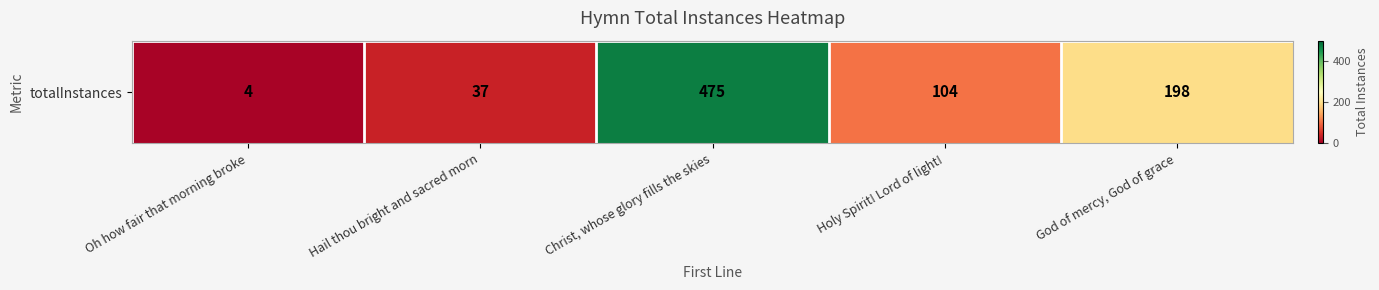

Reading left to right, transcribe all the data shown in this chart.

Oh how fair that morning broke=4	Hail thou bright and sacred morn=37	Christ, whose glory fills the skies=475	Holy Spirit! Lord of light!=104	God of mercy, God of grace=198